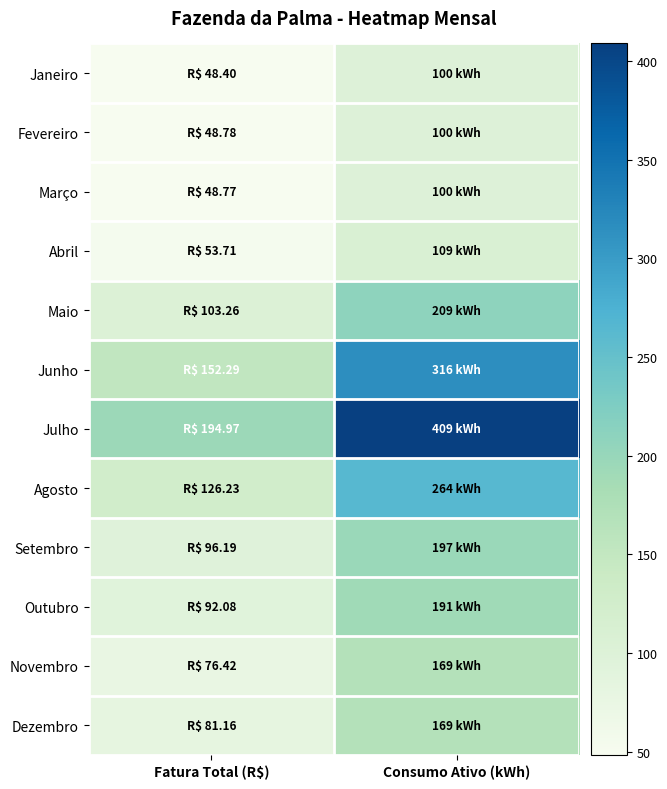

Reading left to right, list all the values displayed in this chart.

Janeiro: Fatura Total (R$)=48.4	Consumo Ativo (kWh)=100.0
Fevereiro: Fatura Total (R$)=48.8	Consumo Ativo (kWh)=100.0
Março: Fatura Total (R$)=48.8	Consumo Ativo (kWh)=100.0
Abril: Fatura Total (R$)=53.7	Consumo Ativo (kWh)=109.0
Maio: Fatura Total (R$)=103.3	Consumo Ativo (kWh)=209.0
Junho: Fatura Total (R$)=152.3	Consumo Ativo (kWh)=316.0
Julho: Fatura Total (R$)=195.0	Consumo Ativo (kWh)=409.0
Agosto: Fatura Total (R$)=126.2	Consumo Ativo (kWh)=264.0
Setembro: Fatura Total (R$)=96.2	Consumo Ativo (kWh)=197.0
Outubro: Fatura Total (R$)=92.1	Consumo Ativo (kWh)=191.0
Novembro: Fatura Total (R$)=76.4	Consumo Ativo (kWh)=169.0
Dezembro: Fatura Total (R$)=81.2	Consumo Ativo (kWh)=169.0